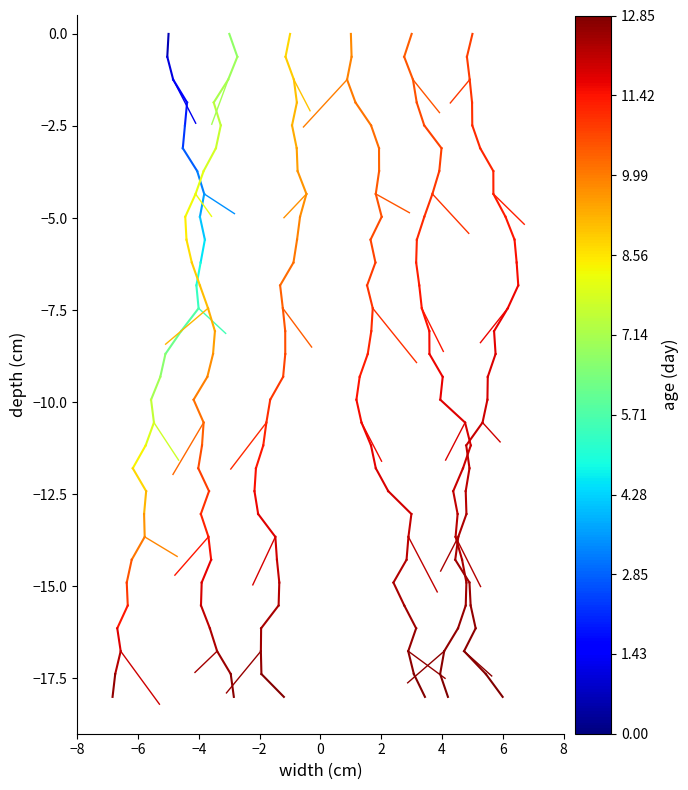

True or false: Group3 has a value of -0.8 at −6.

False